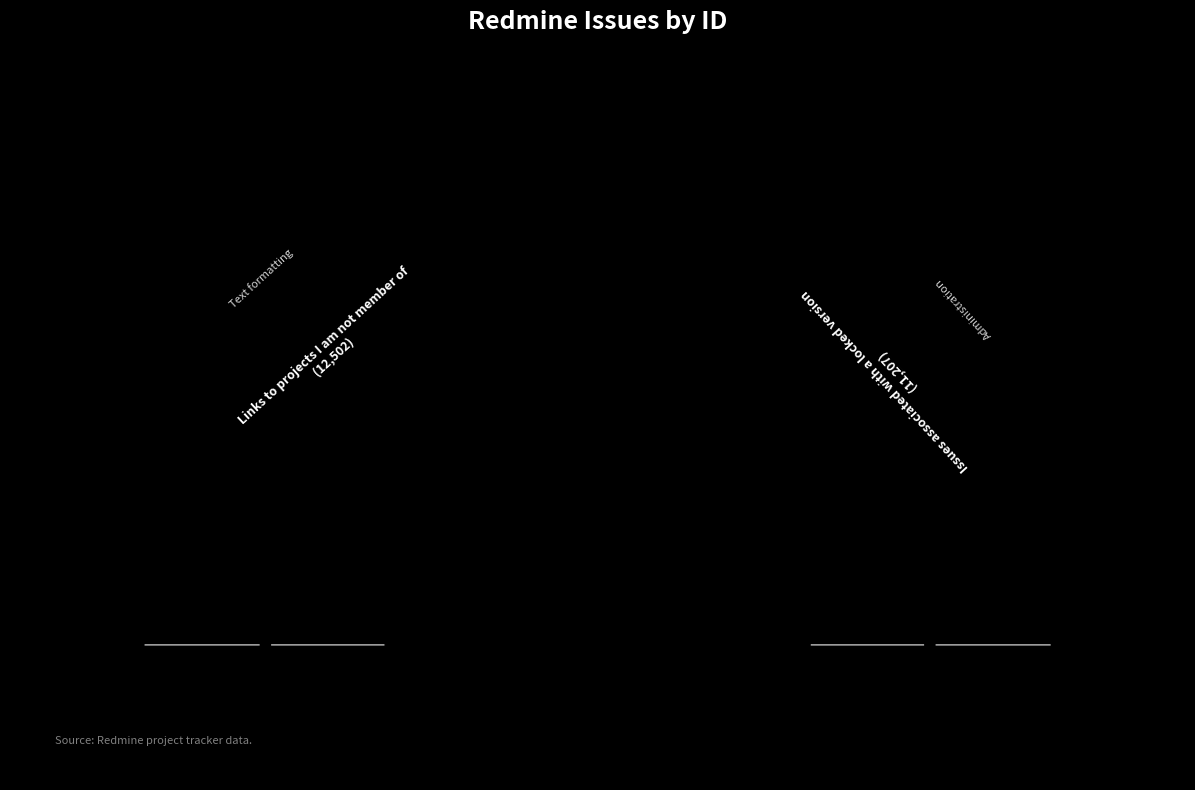

The Issues associated with a locked version slice represents 47% of the pie. True or false?

True